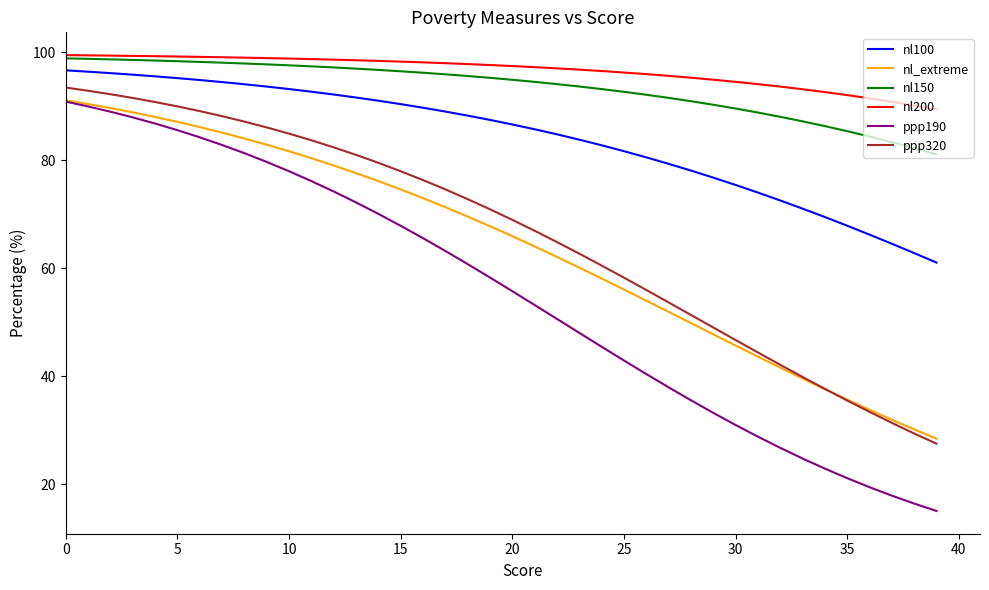

Which series has the widest spread of values?

ppp190